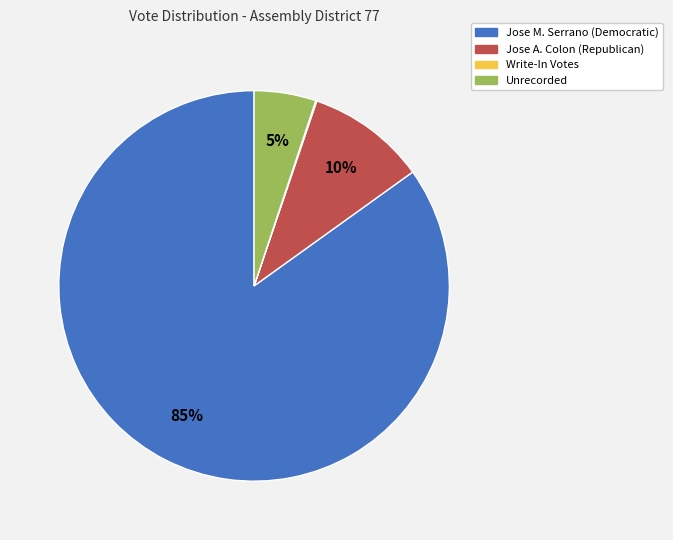

Which slice is the largest?

Jose M. Serrano (Democratic)